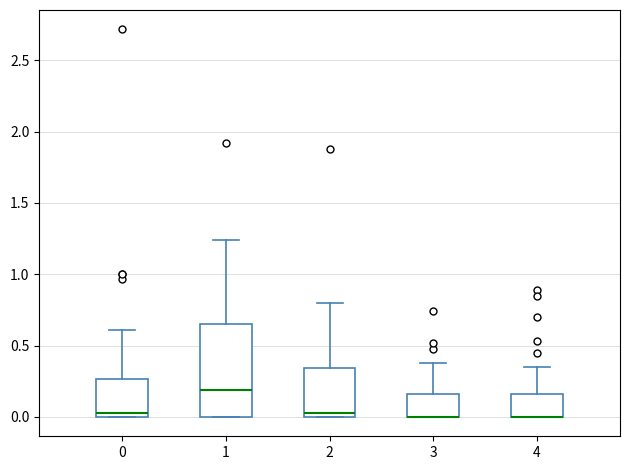

Which box is the tallest, from its lower edge to its upper edge?

1